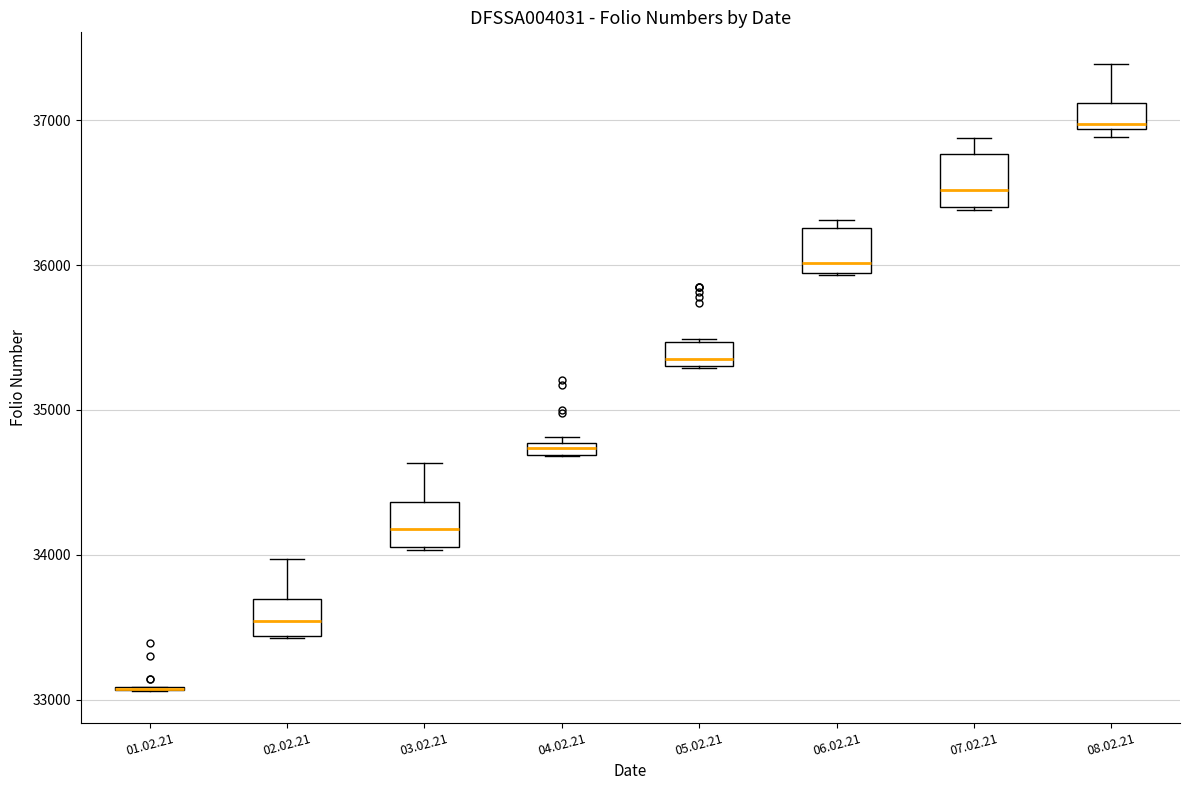

Where is the lower edge of the box for 07.02.21 on the y-axis? The values are not printed on the chart, so give them approximately, as read against the axis.

36400